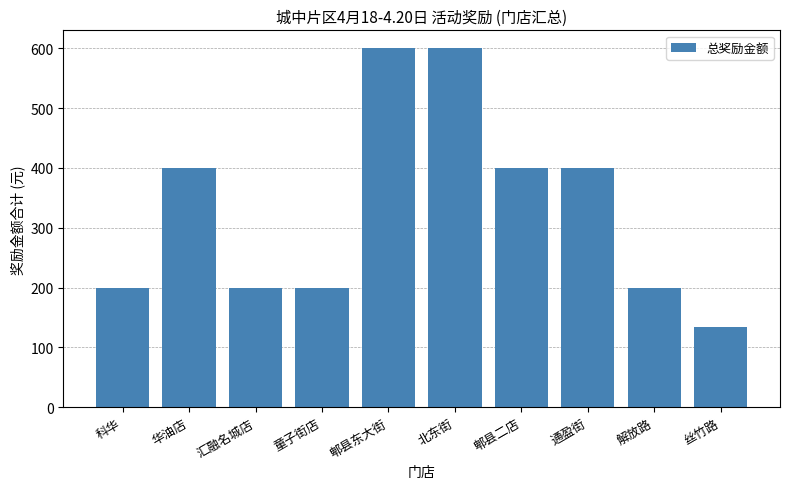

What is the sum of all values?

3333.8